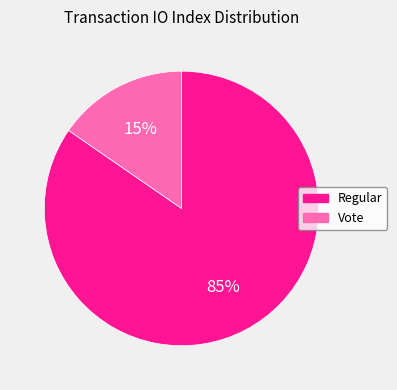

Do Regular and Vote together represent more than half of the pie?

Yes